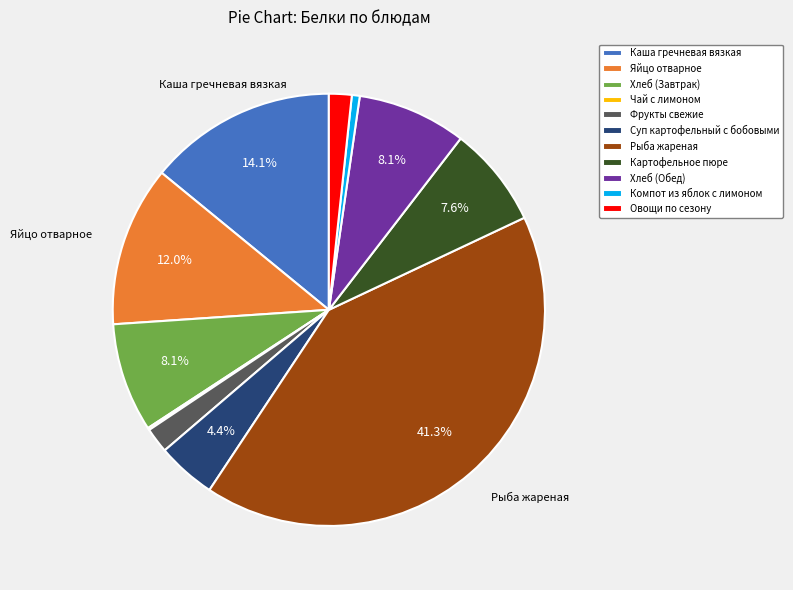

To the nearest percent, what is the difference between the largest and smallest slice percentages?

41%